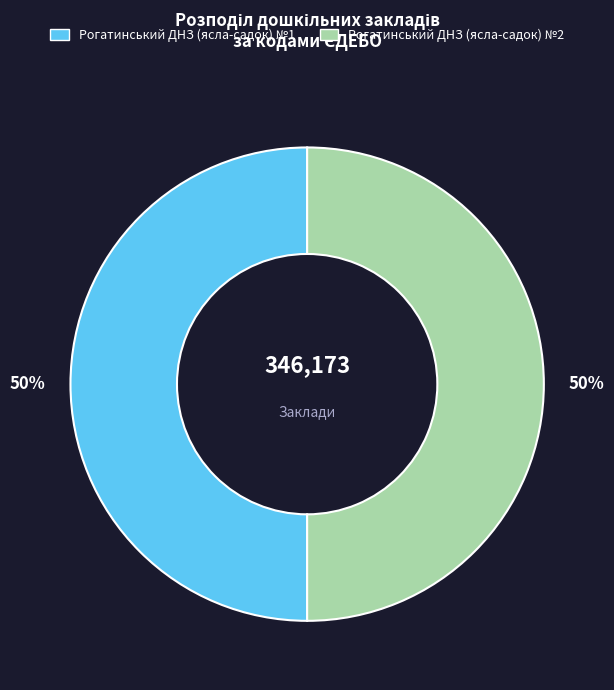

What is the ratio of the value at Рогатинський ДНЗ (ясла-садок) №2 to the value at Рогатинський ДНЗ (ясла-садок) №1?

1.0